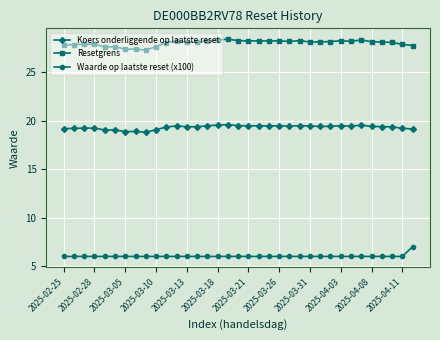

Does the chart display data point markers on the line(s)?

Yes